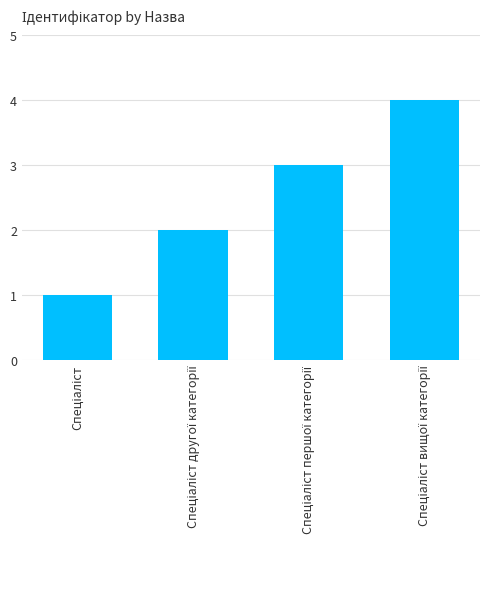

What is the sum of all values?

10